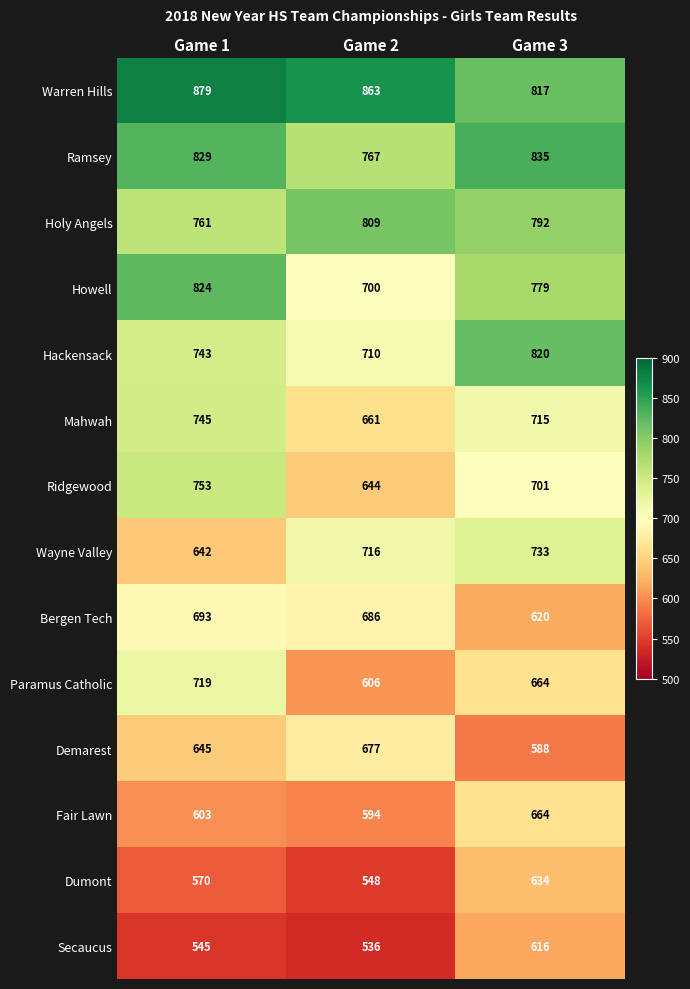

What is the difference between the maximum and minimum values in the Wayne Valley series?

91